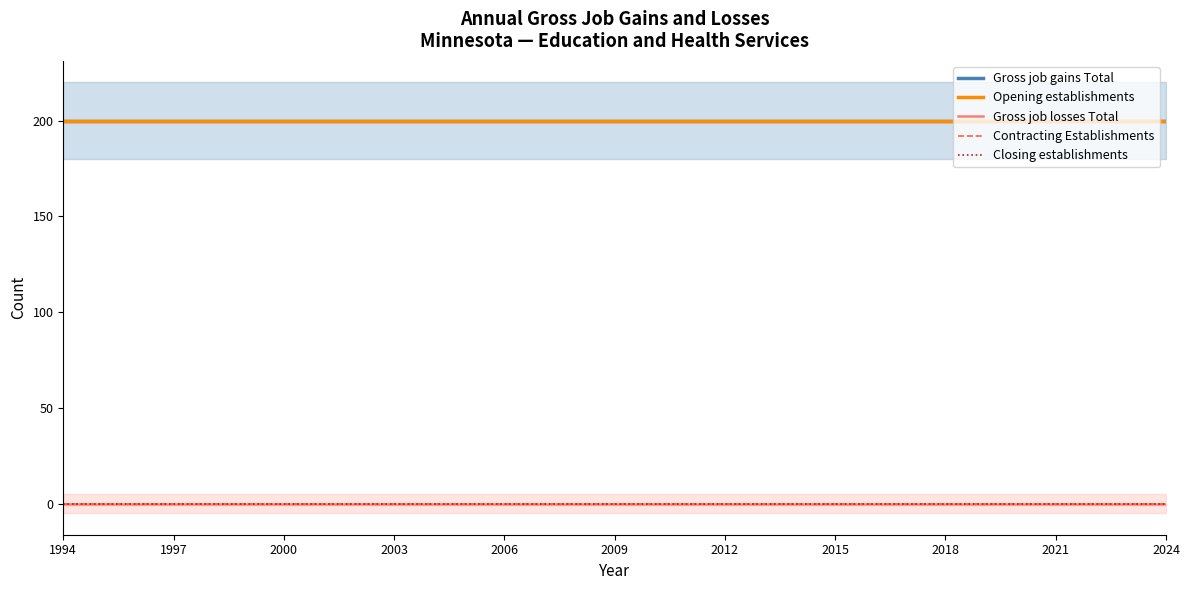

How many lines are shown in the chart?

5